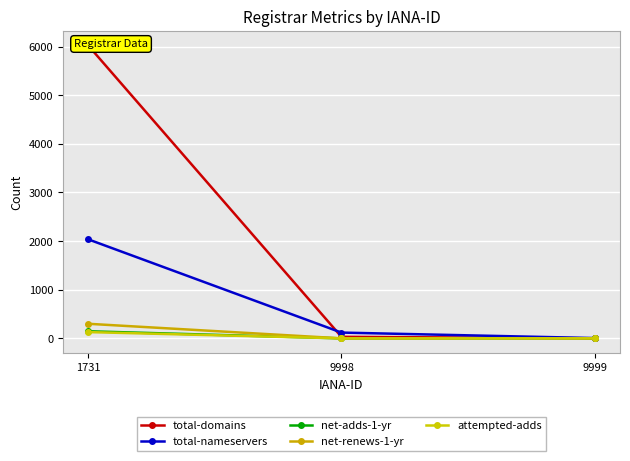

True or false: total-nameservers has a value of 8 at 9999.

False